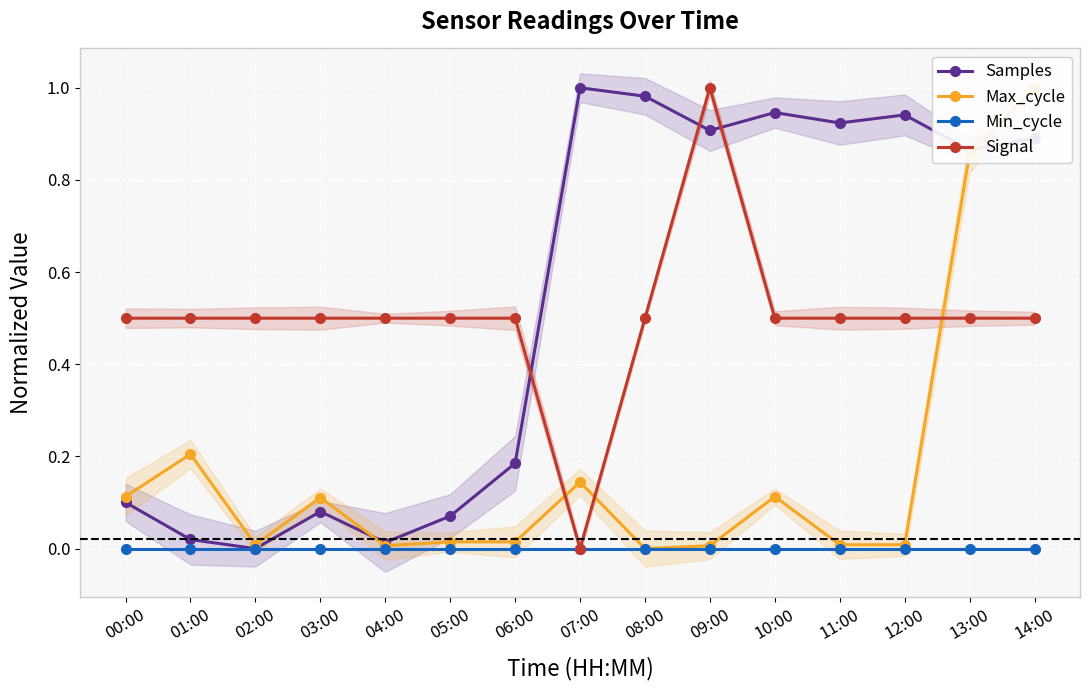

True or false: Max_cycle and Samples cross at least once.

True